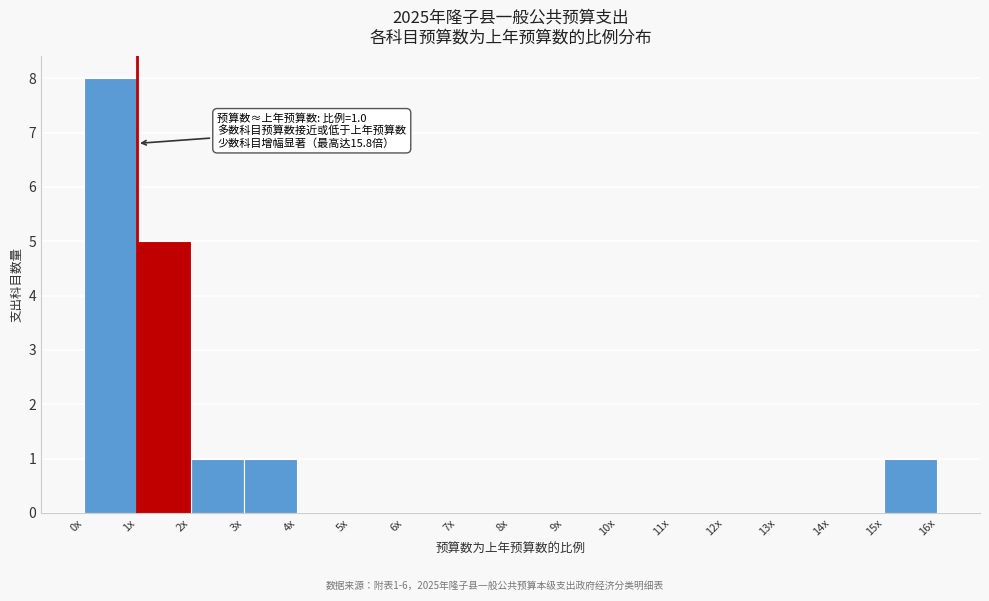

Reading left to right, list all the values displayed in this chart.

0x=8	1x=5	2x=1	3x=1	4x=0	5x=0	6x=0	7x=0	8x=0	9x=0	10x=0	11x=0	12x=0	13x=0	14x=0	15x=1